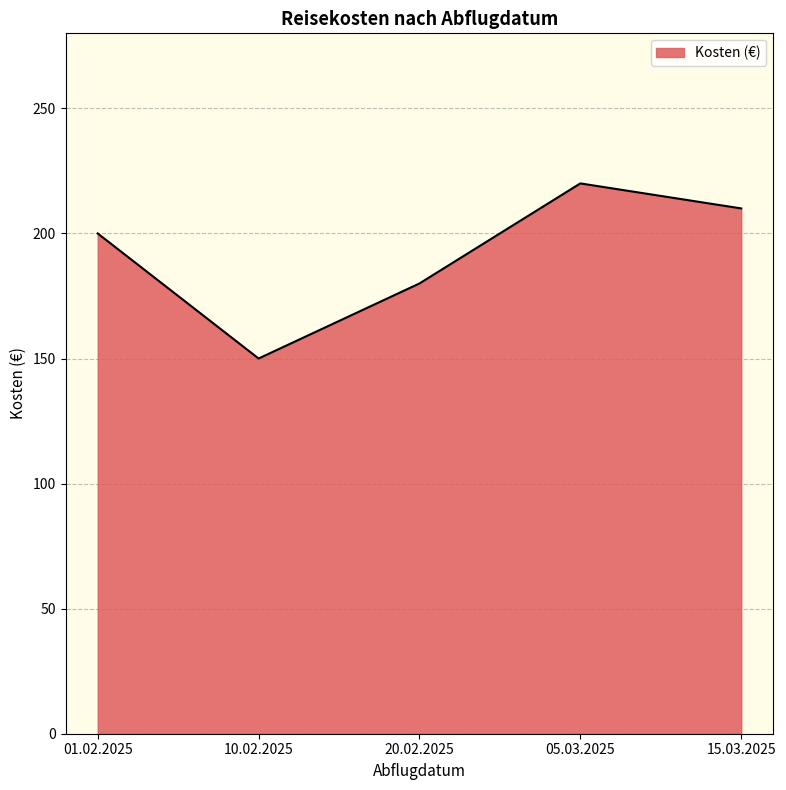

List the labels in order of value, smallest first.

10.02.2025, 20.02.2025, 01.02.2025, 15.03.2025, 05.03.2025